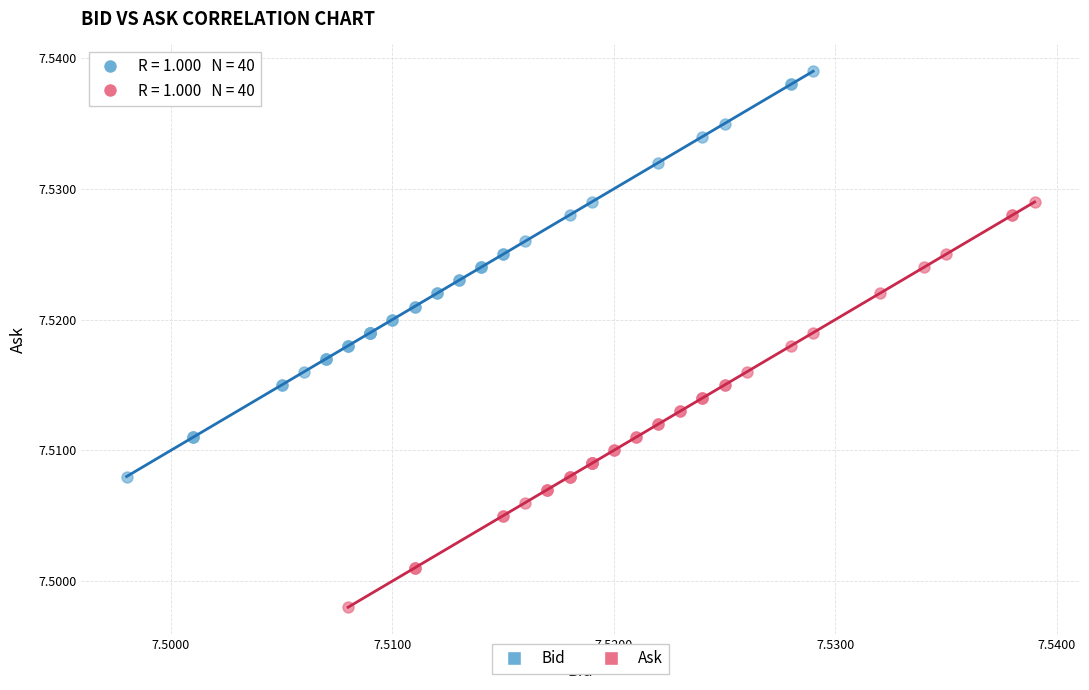

Which series contains the highest Y value?

Bid